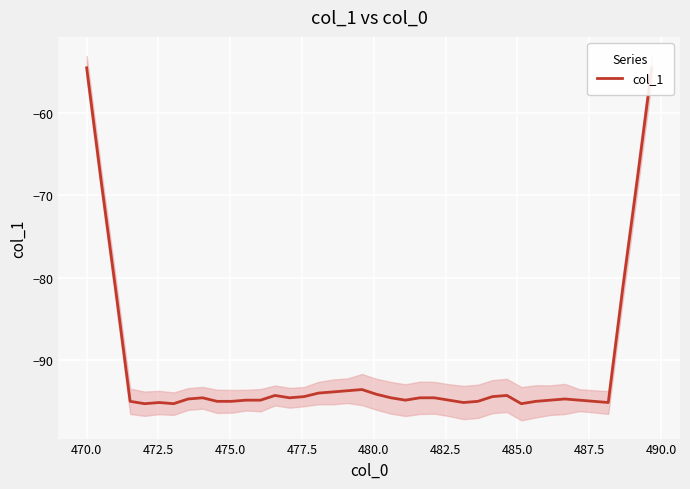

What is the highest value of the col_1 series?

-54.6